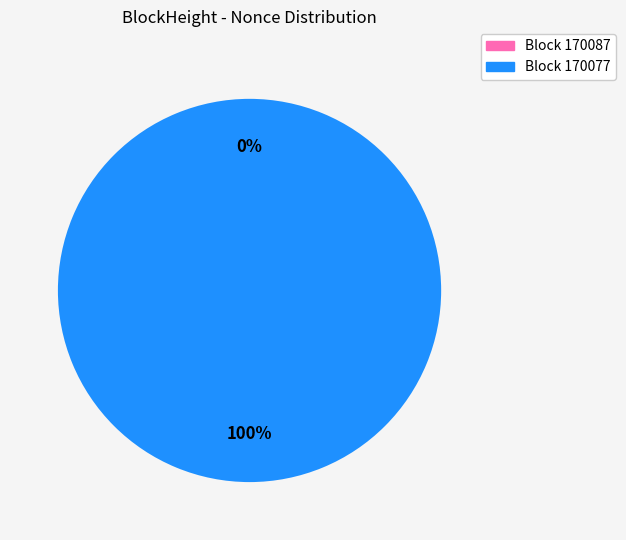

Is there any slice that represents more than half of the pie?

Yes